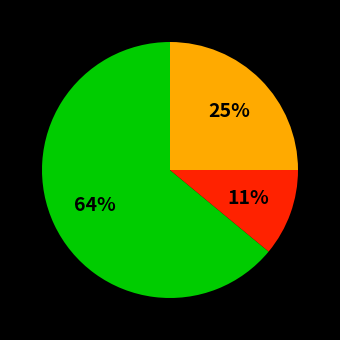

Is there any slice that represents more than half of the pie?

Yes